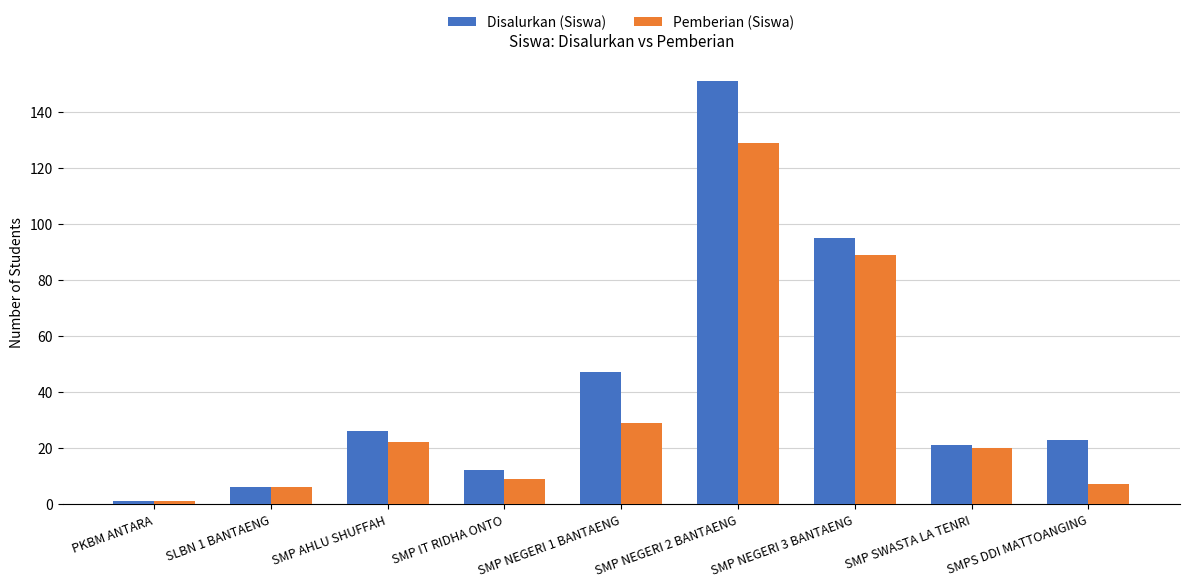

What is the sum of the Disalurkan (Siswa) values at SMP IT RIDHA ONTO and SMP NEGERI 2 BANTAENG?

163